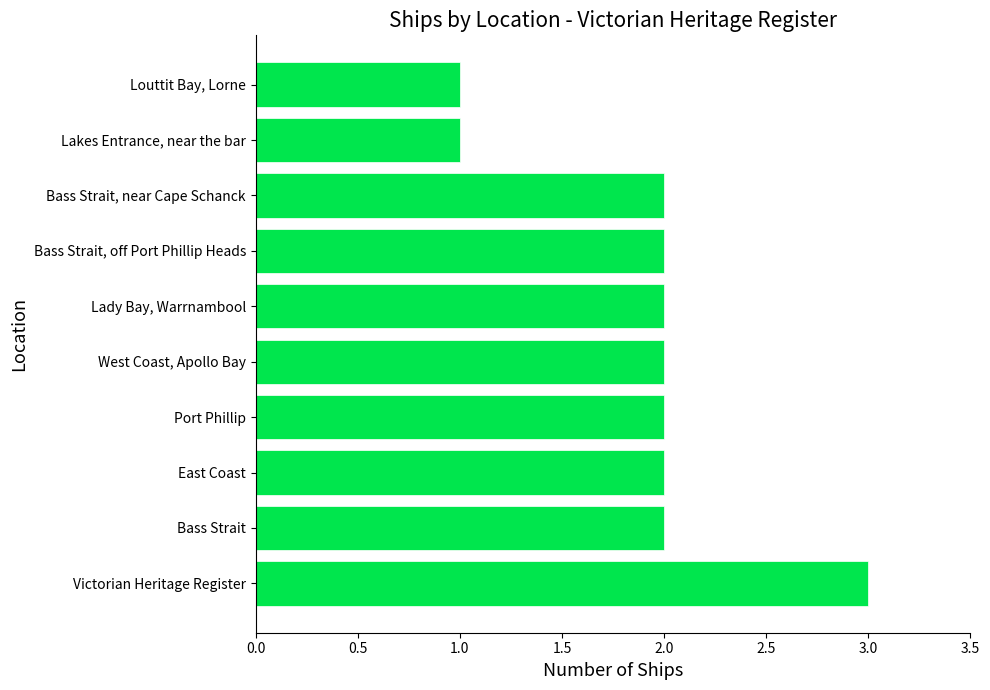

How many bars are there in total?

10